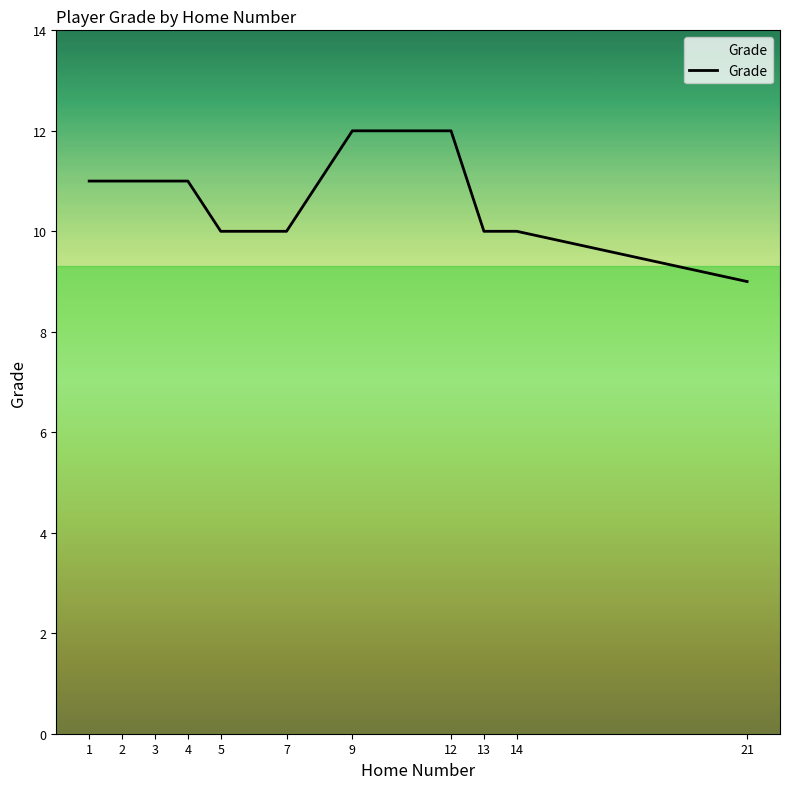

What is the average value?

11